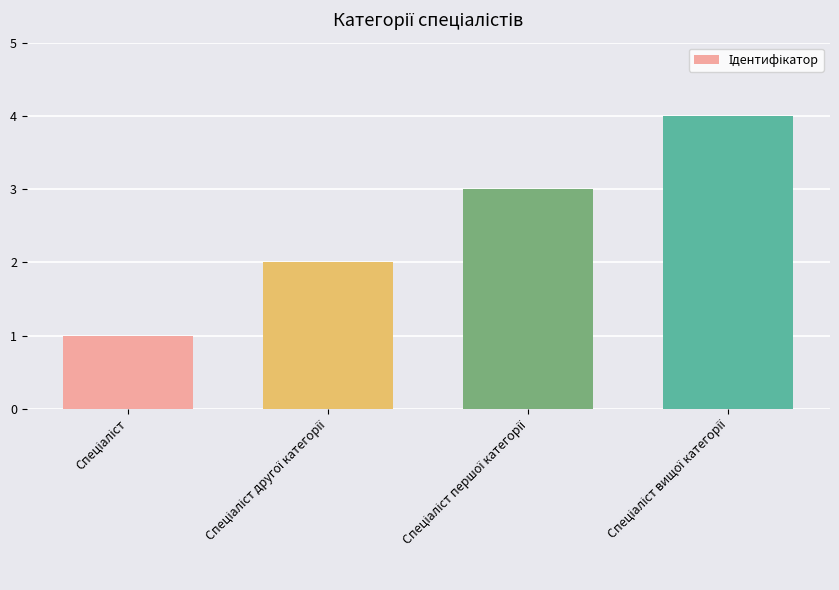

How many values are below 3?

2